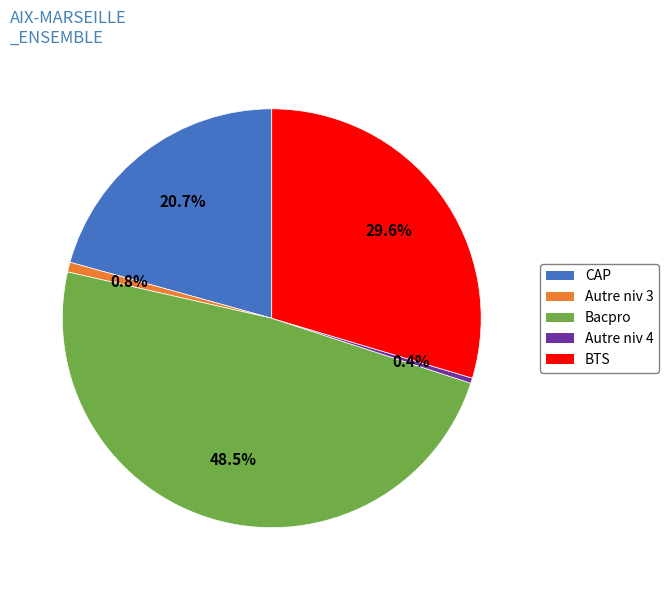

Count the number of slices in the pie.

5